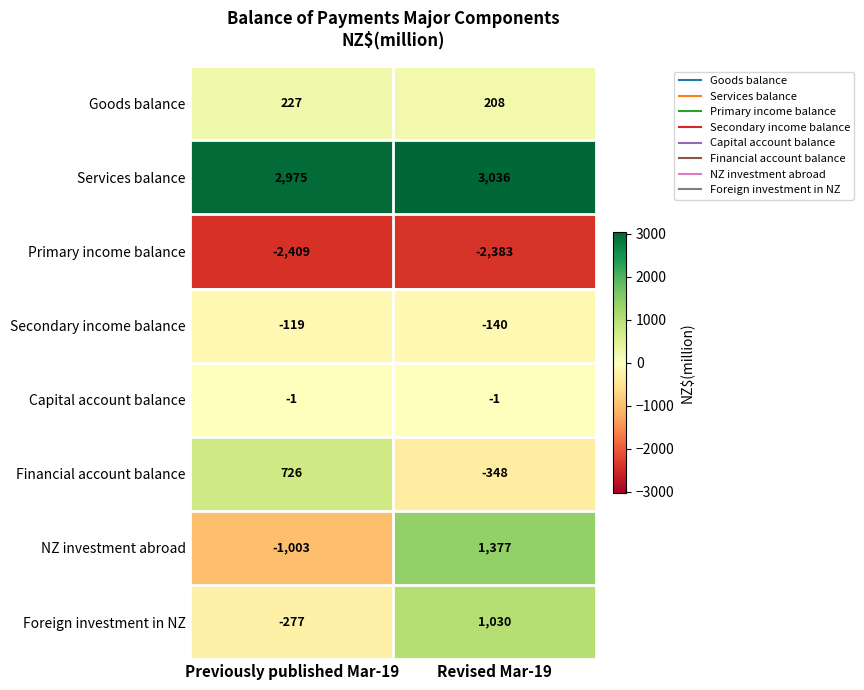

Is the value of Goods balance at Previously published Mar-19 greater than the value of Services balance at Revised Mar-19?

No